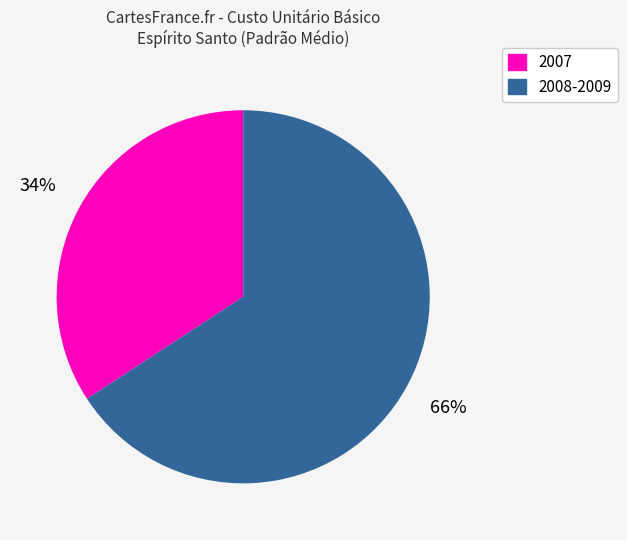

To the nearest percent, what is the difference between the largest and smallest slice percentages?

32%